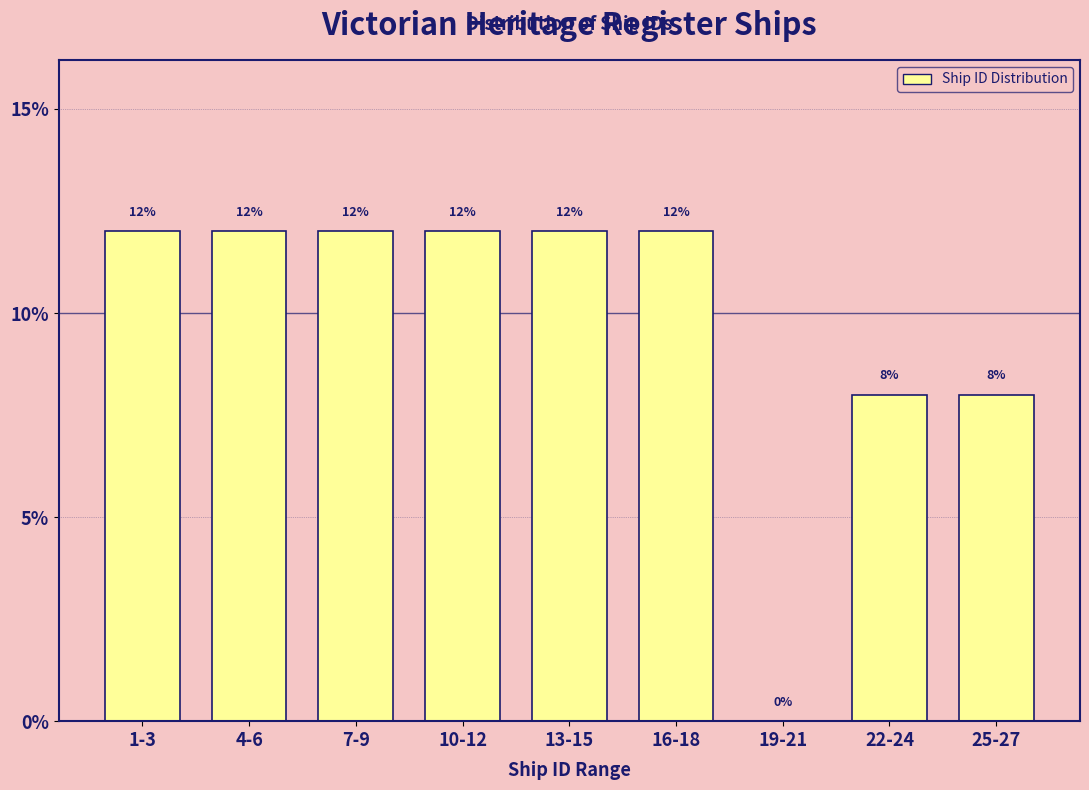

Reading left to right, what are all the values shown in this chart?

1-3=12	4-6=12	7-9=12	10-12=12	13-15=12	16-18=12	19-21=0	22-24=8	25-27=8